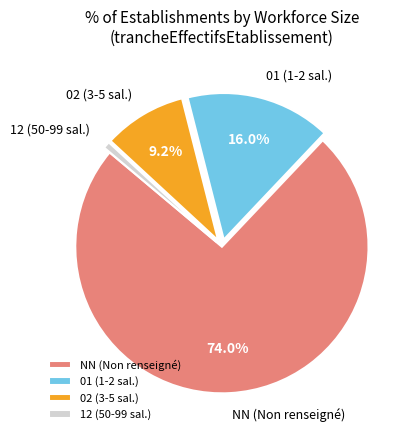

Between NN (Non renseigné) and 01 (1-2 sal.), which is larger?

NN (Non renseigné)